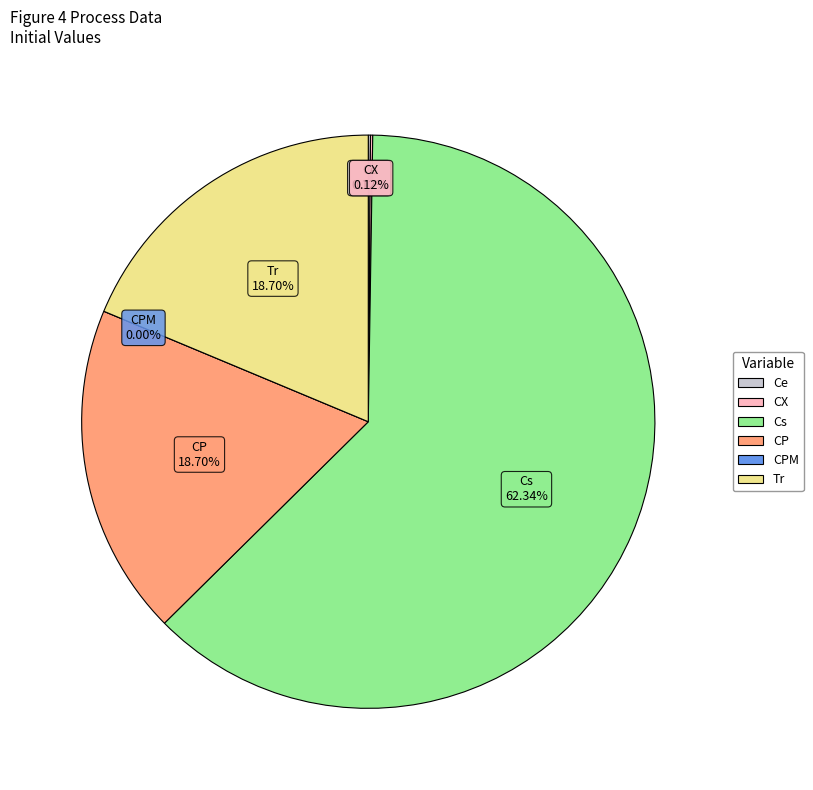

Rank the categories by value from lowest to highest.

CPM, Ce, CX, CP, Tr, Cs